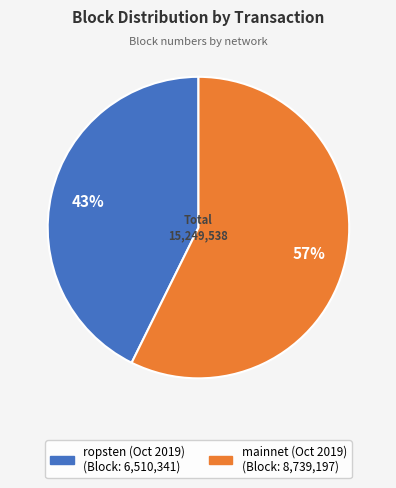

Does any single category account for the majority?

Yes